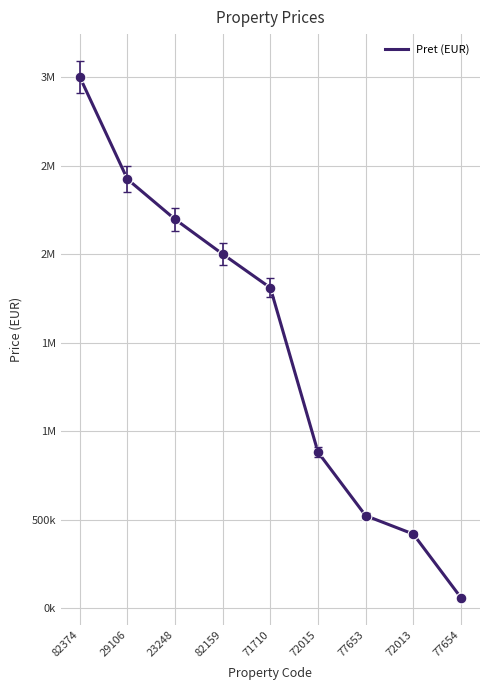

Approximately how many times larger is the value at 82159 compared to 29106?

0.8